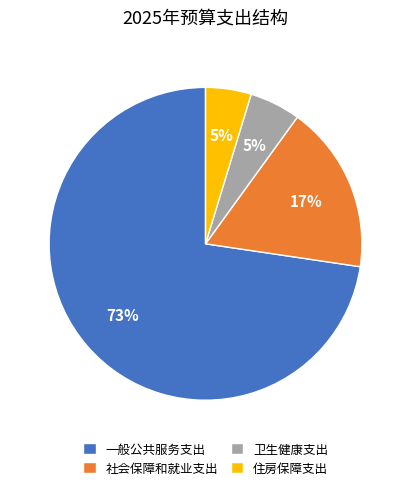

Which slice is the largest?

一般公共服务支出